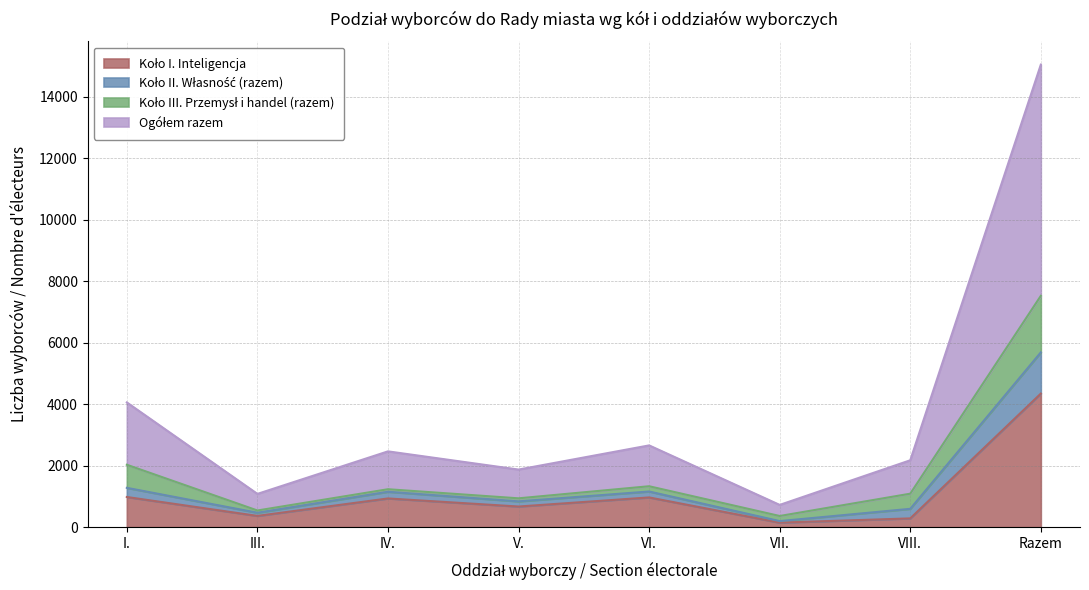

Where is the first local minimum for Ogółem razem?

III.